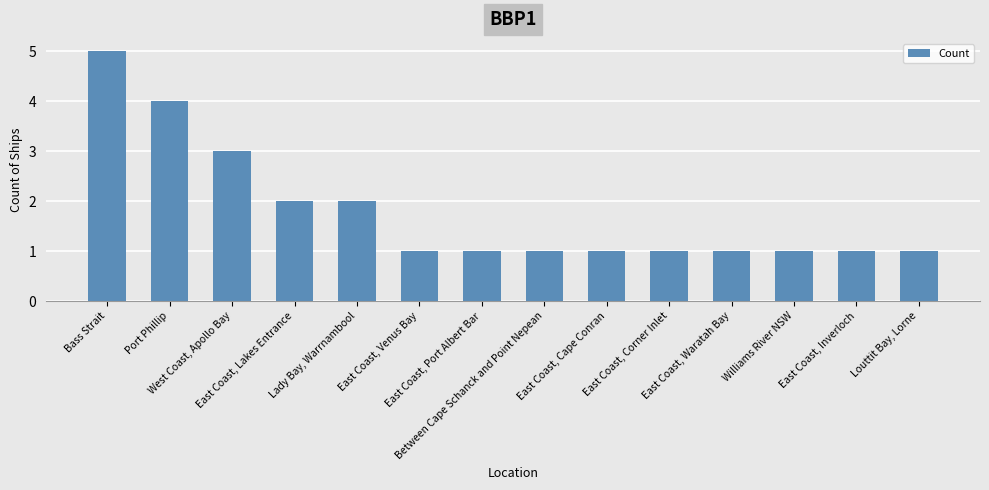

The chart shows a value of 3 at West Coast, Apollo Bay. True or false?

True